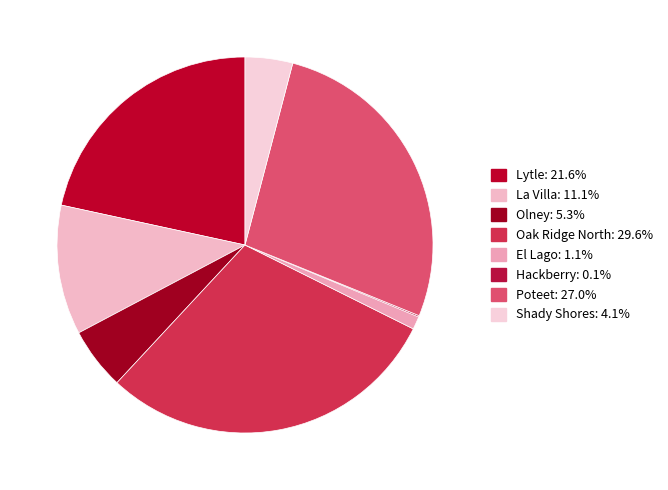

Is there a majority slice in this chart?

No